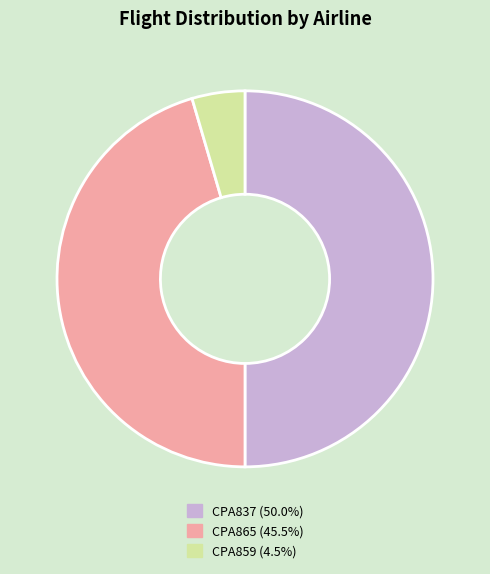

Does CPA865 account for over 50% of the chart?

No